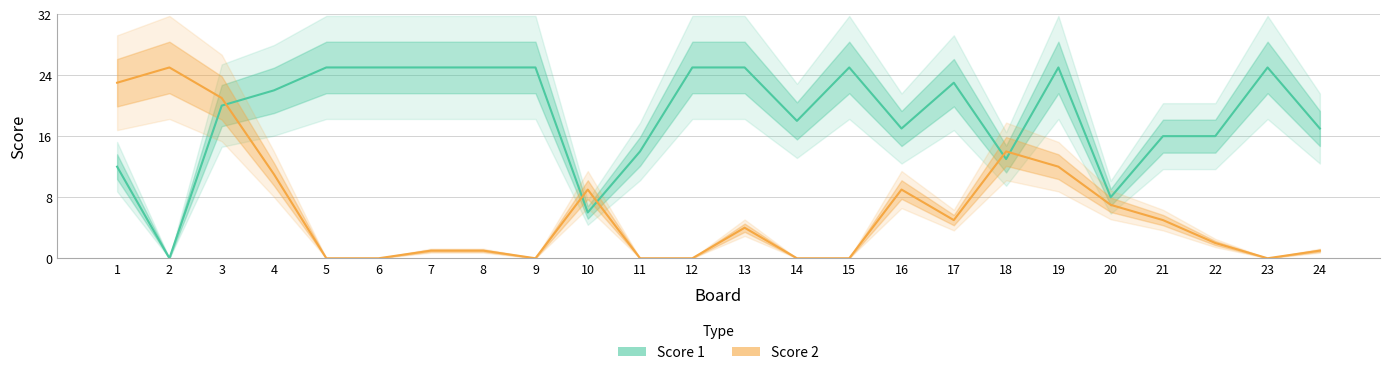

What are all the series names shown in the legend?

Score 1, Score 2